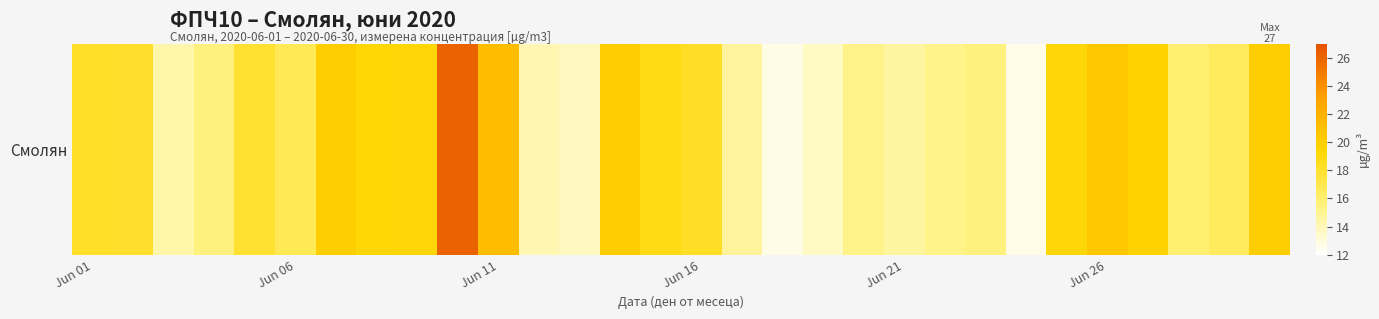

The value at 16 is 9.9. True or false?

False